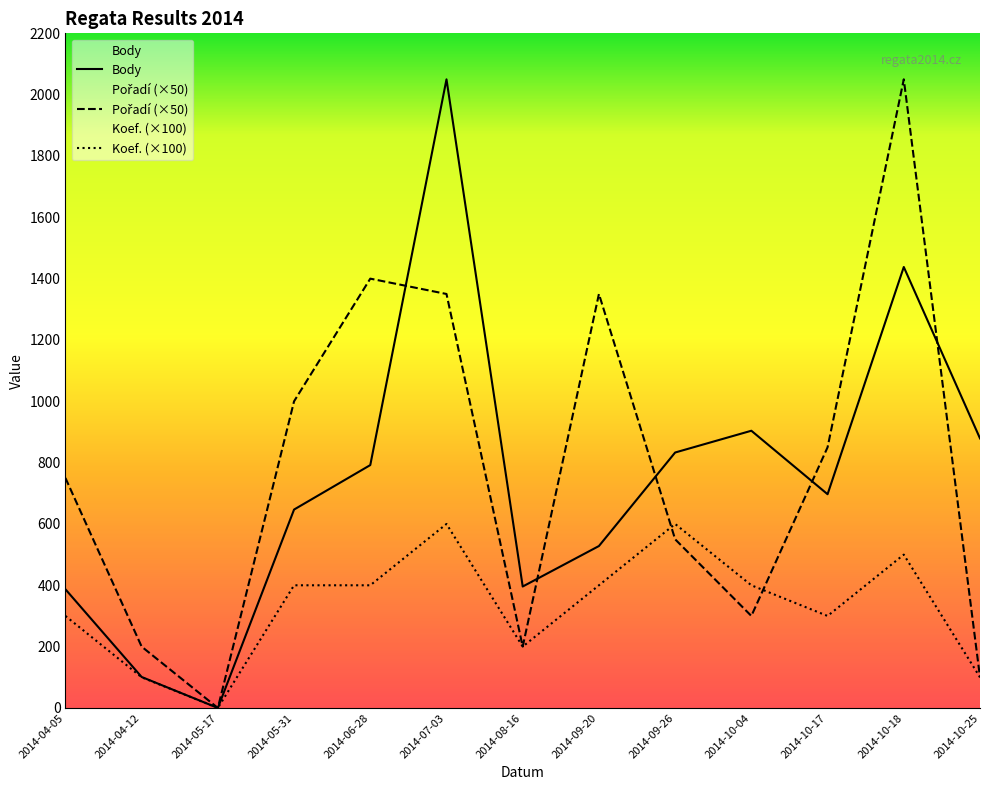

The value of Koef. at 2014-10-18 is 500. True or false?

True